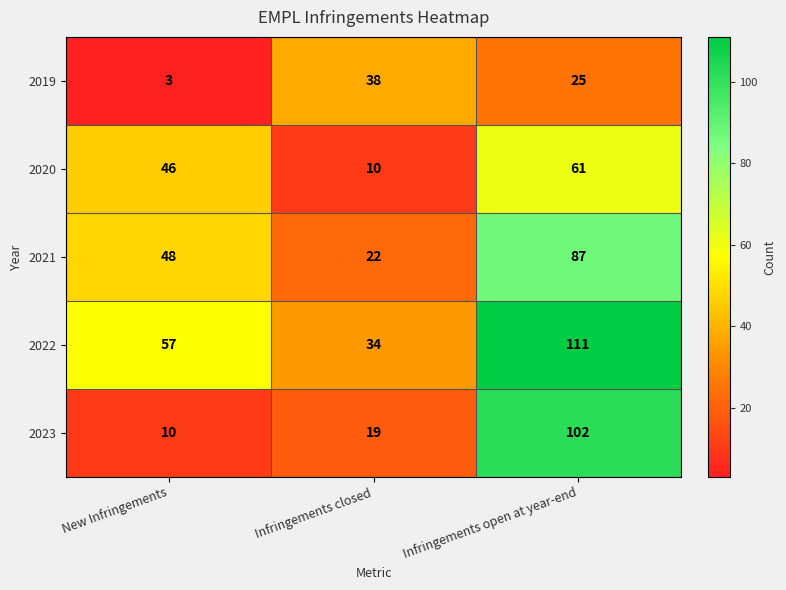

Read the 2020 value at New Infringements, to the nearest 5.

45